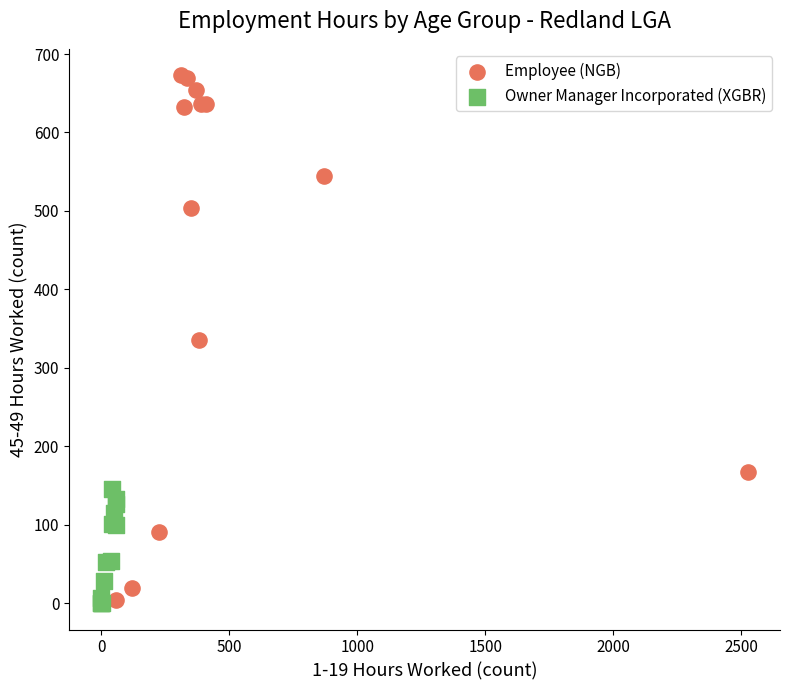

Which series contains the highest Y value?

Employee (NGB)